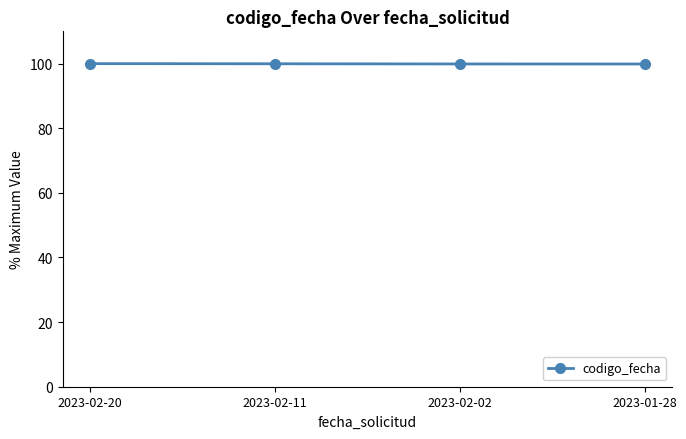

Approximately how many times larger is the value at 2023-02-02 compared to 2023-02-11?

1.0